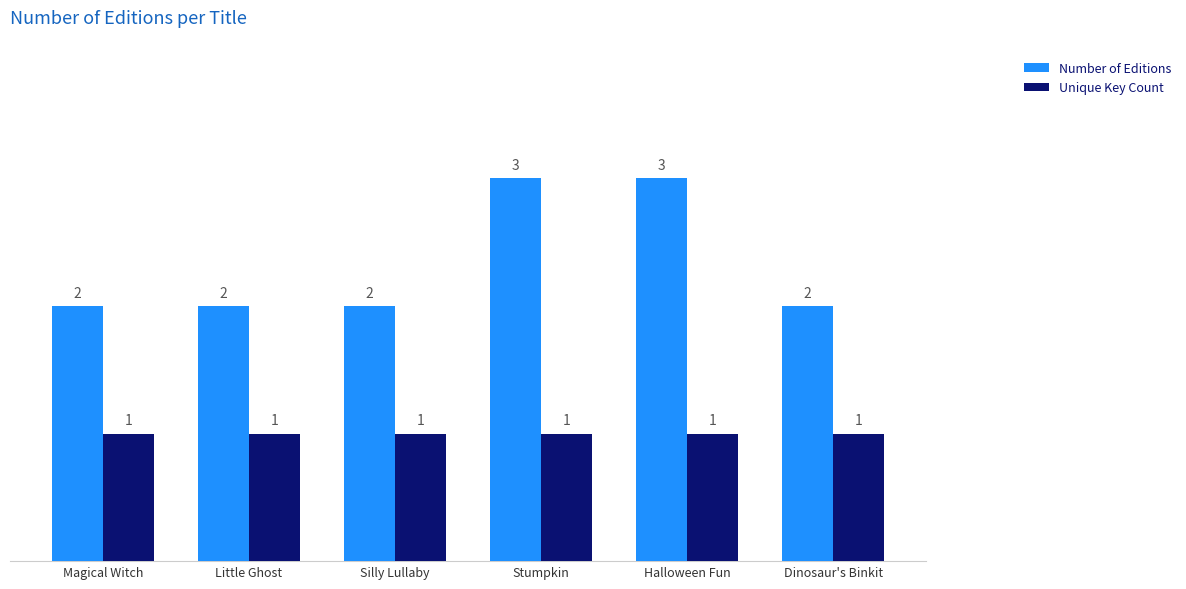

Which series has the largest total across all categories?

Number of Editions